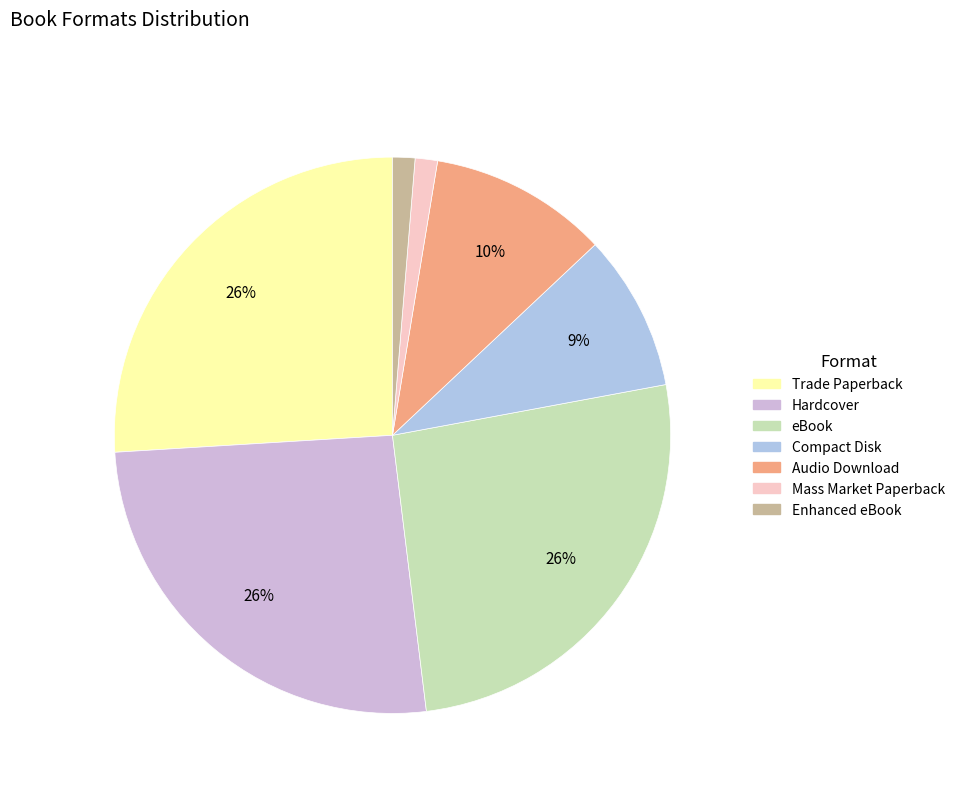

What percentage is the Audio Download slice, to the nearest percent?

10%